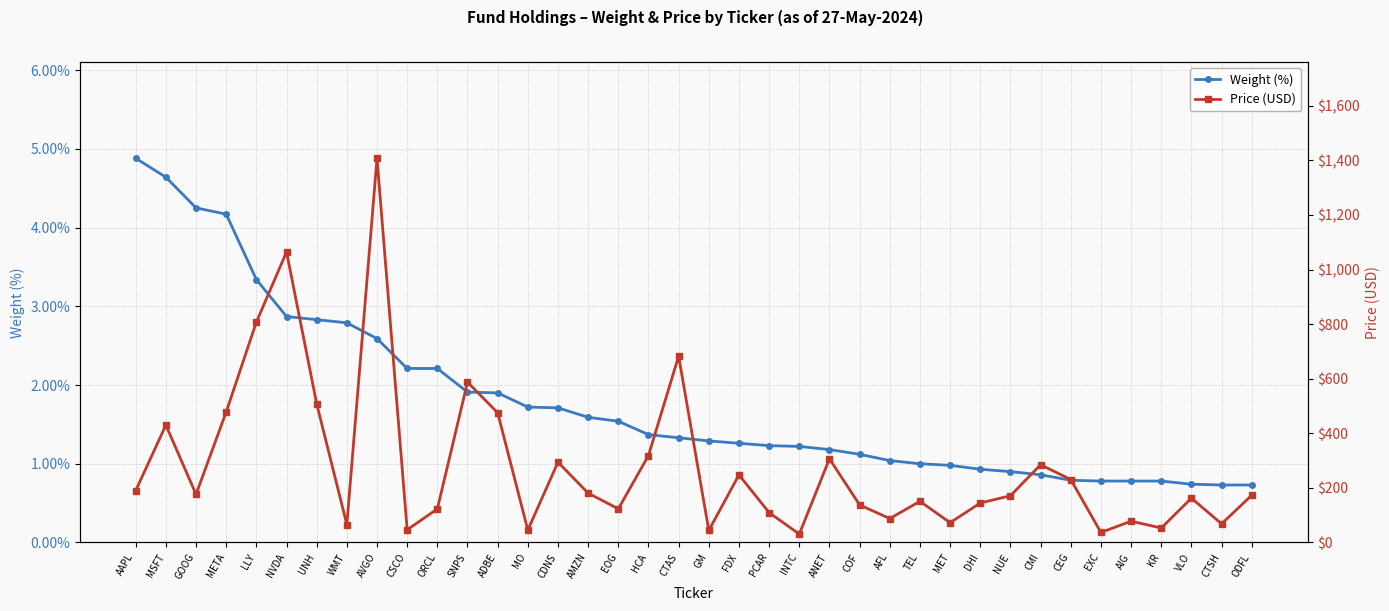

What is the spread (max minus min) of values at VLO?

161.7